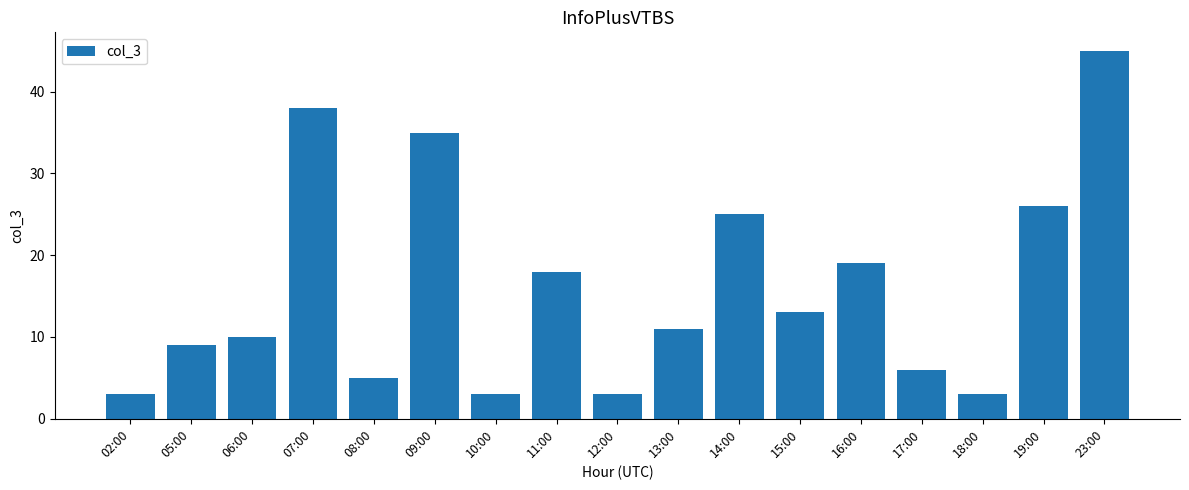

Which category has the highest value across all series?

23:00